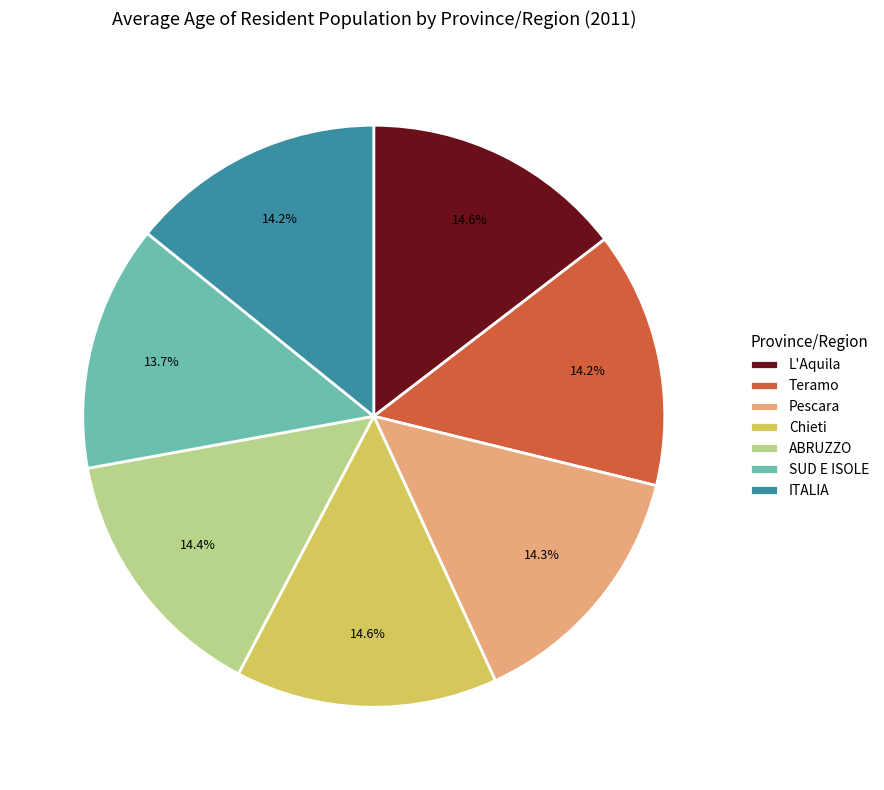

To the nearest percent, what is the difference between the largest and smallest slice percentages?

1%